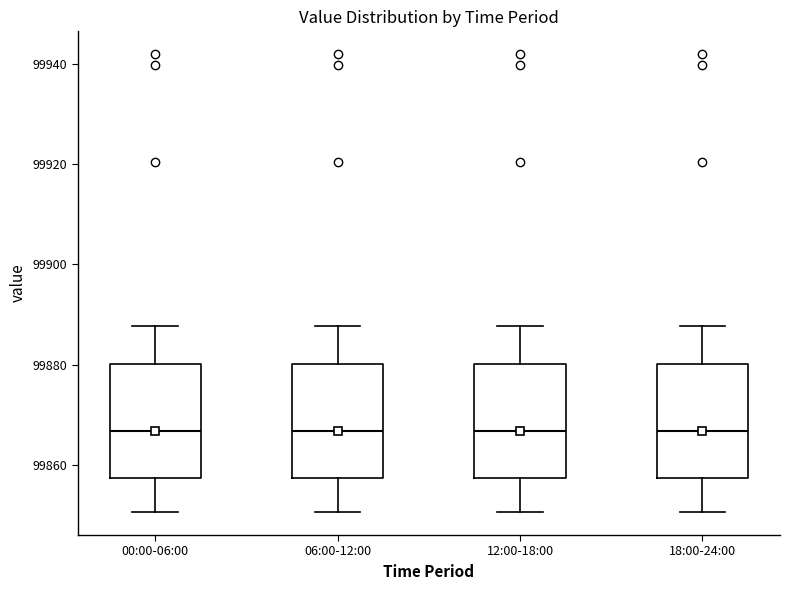

Reading left to right, read every box against the y-axis: the position of its median line, the range the box covers, and the ends of its whiskers. The values are not printed on the chart, so give them approximately, as read against the axis.

00:00-06:00: median 99866, box 99858 to 99880, whiskers 99850 to 99888
06:00-12:00: median 99866, box 99858 to 99880, whiskers 99850 to 99888
12:00-18:00: median 99866, box 99858 to 99880, whiskers 99850 to 99888
18:00-24:00: median 99866, box 99858 to 99880, whiskers 99850 to 99888